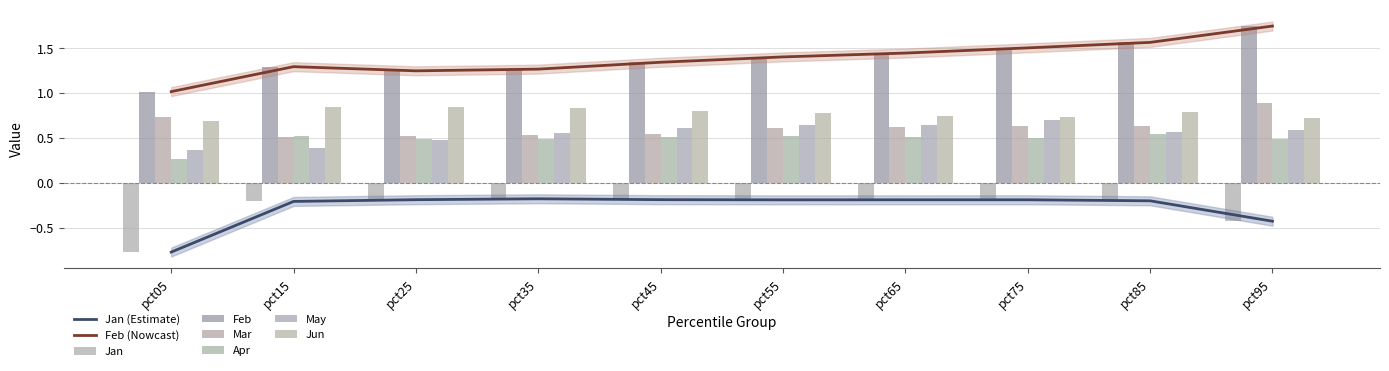

What is the total value across all series at pct05?

2.3